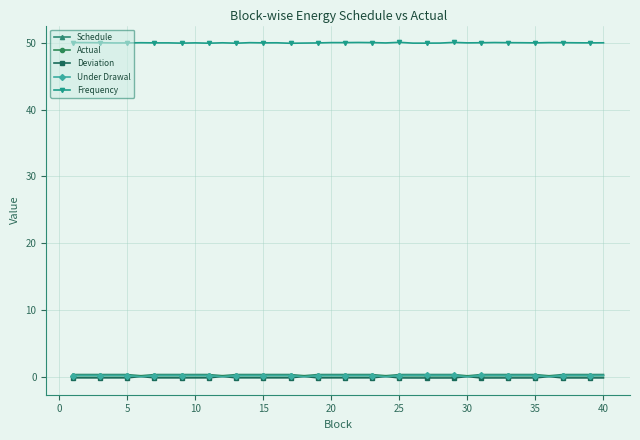

What is the greatest value displayed?

50.1